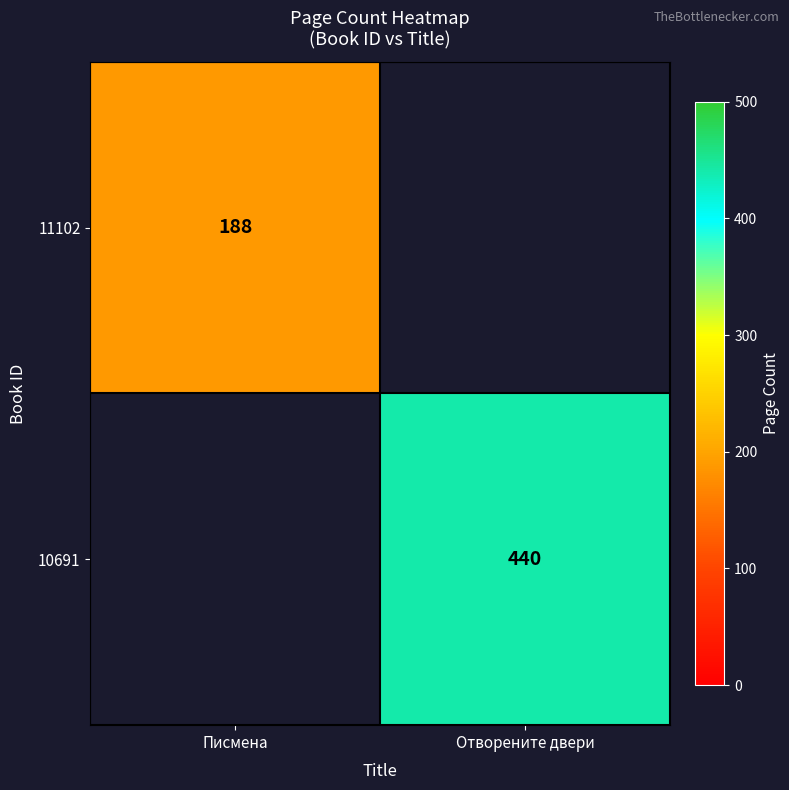

Is it true that 11102 equals 296.7 at Писмена?

False